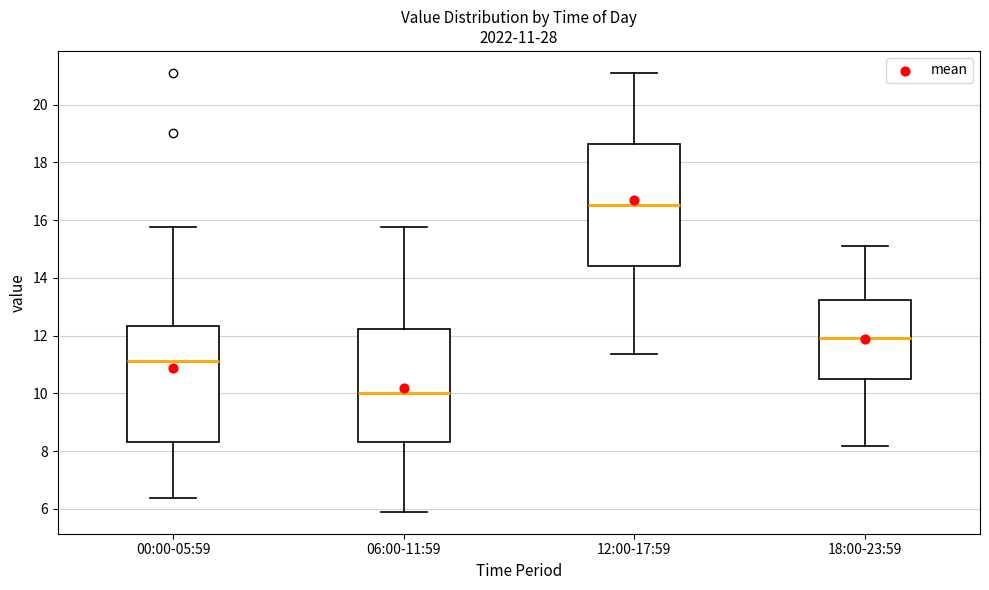

Comparing the boxes themselves (not the whiskers), which one is the tallest?

12:00-17:59